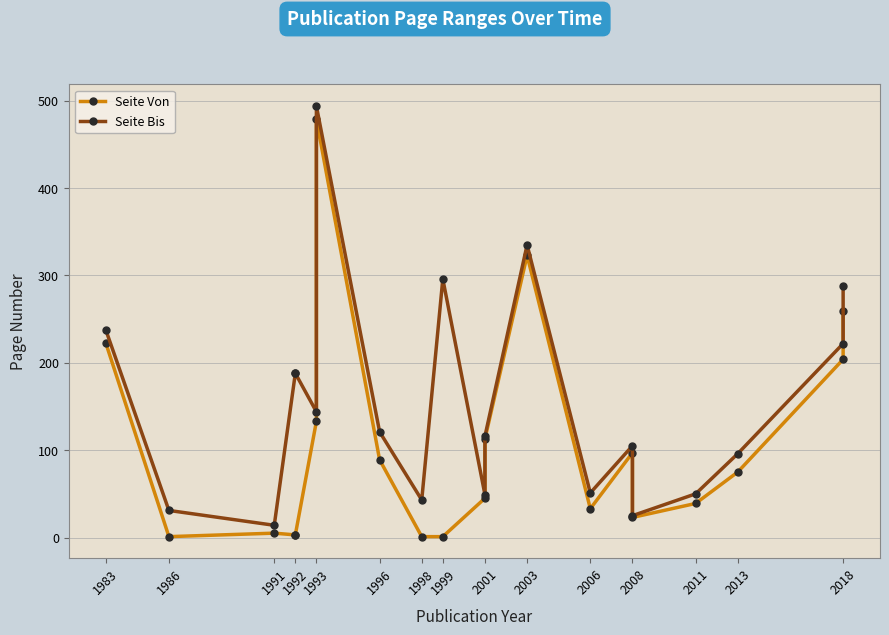

What is the sum of the Seite Bis values at 1993 and 1998?

187